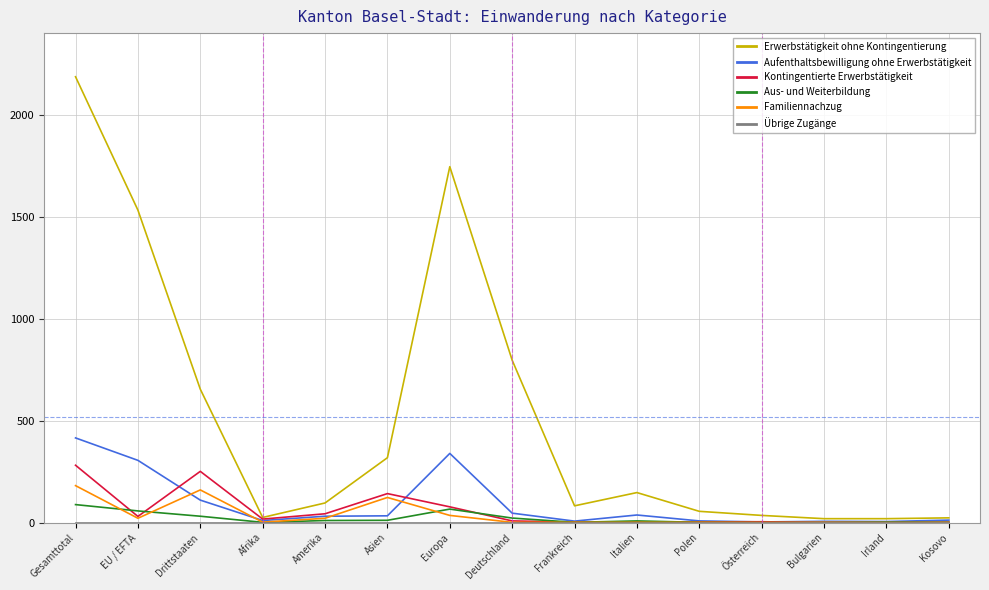

Which series has the widest spread of values?

Erwerbstätigkeit ohne Kontingentierung